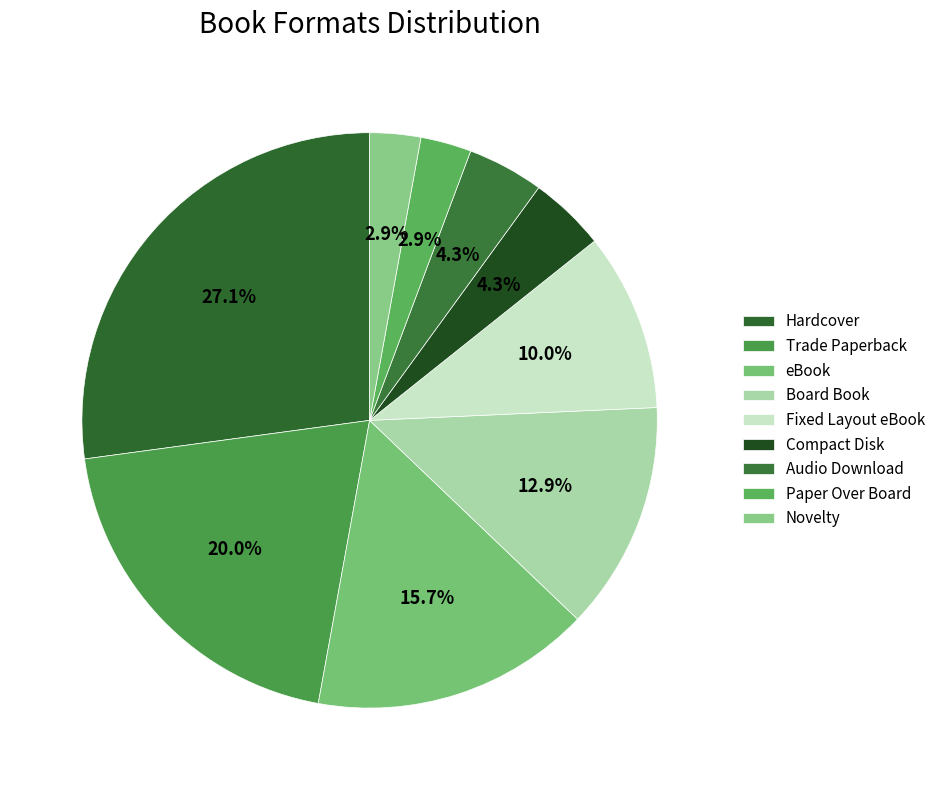

What is the ratio of the value at Audio Download to the value at Compact Disk?

1.0